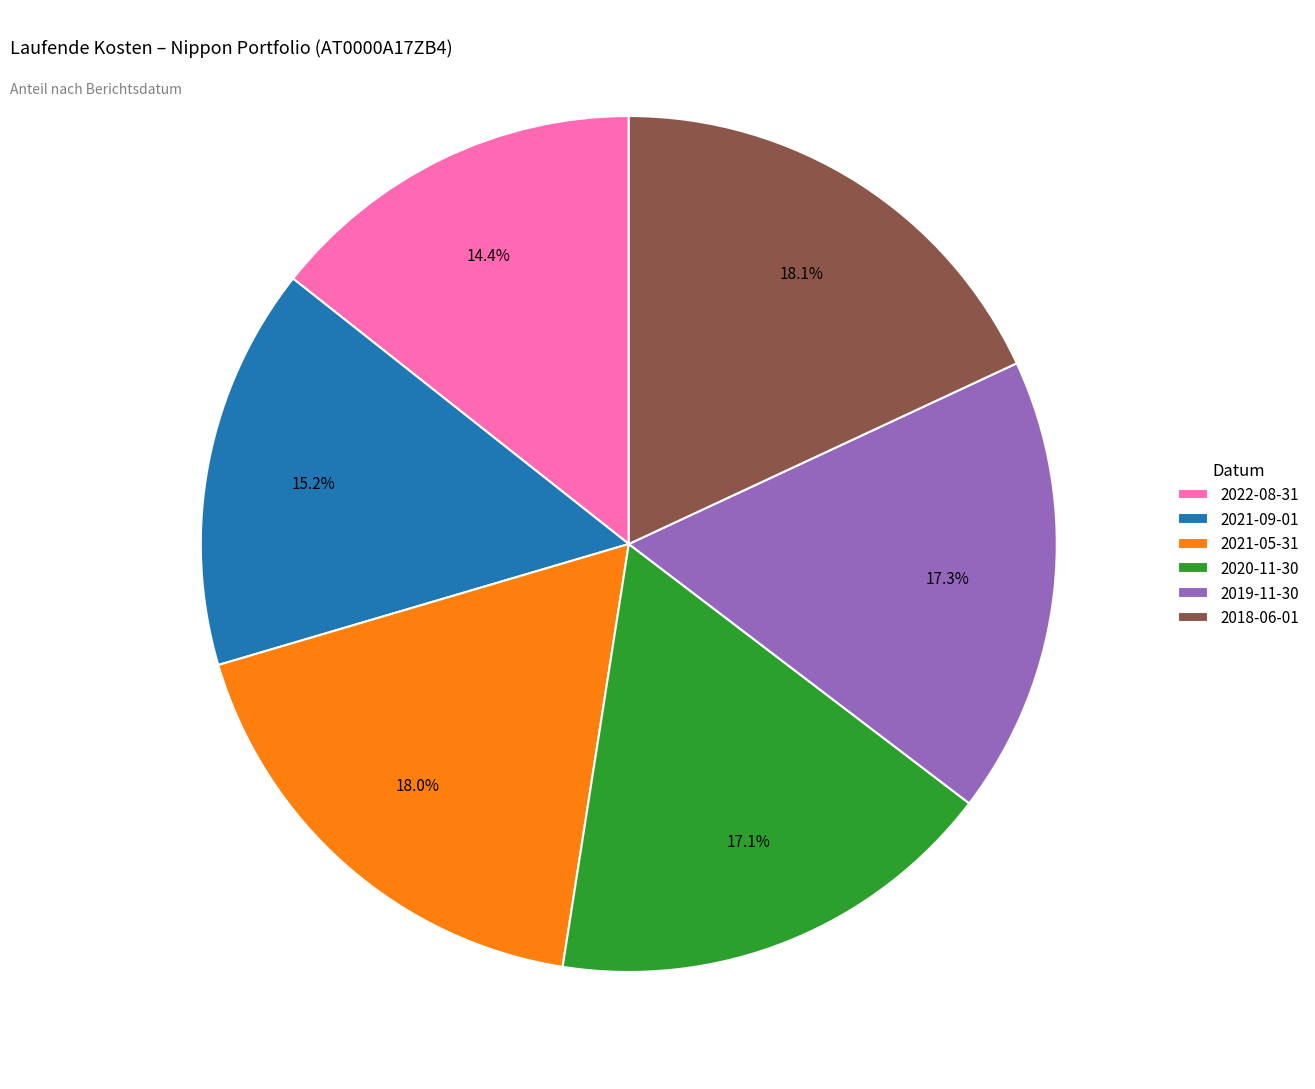

The 2021-05-31 slice represents 18% of the pie. True or false?

True